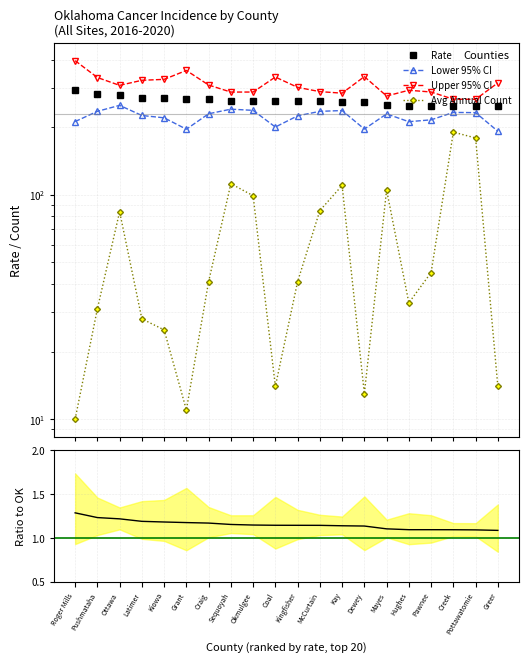

Reading left to right, list all the values displayed in this chart.

Rate: 293.0	280.7	277.4	270.9	269.2	267.7	266.4	262.8	261.3	260.7	260.6	260.5	259.4	258.7	251.4	249.2	249.2	249.1	248.7	247.4
Lower 95% CI: 211.8	235.2	250.1	225.4	220.1	195.8	229.4	240.5	237.6	200.2	224.6	235.2	237.1	196.1	229.1	211.5	215.6	232.6	232.1	191.8
Upper 95% CI: 395.5	332.8	307.0	323.4	326.5	357.8	308.1	286.6	286.7	334.4	300.8	287.9	283.4	335.8	275.3	292.0	286.8	266.4	266.1	314.9
Avg Annual Count: 10.0	31.0	84.0	28.0	25.0	11.0	41.0	112.0	99.0	14.0	41.0	85.0	110.0	13.0	105.0	33.0	45.0	190.0	179.0	14.0
Rate / OK Rate: 1.3	1.2	1.2	1.2	1.2	1.2	1.2	1.2	1.1	1.1	1.1	1.1	1.1	1.1	1.1	1.1	1.1	1.1	1.1	1.1